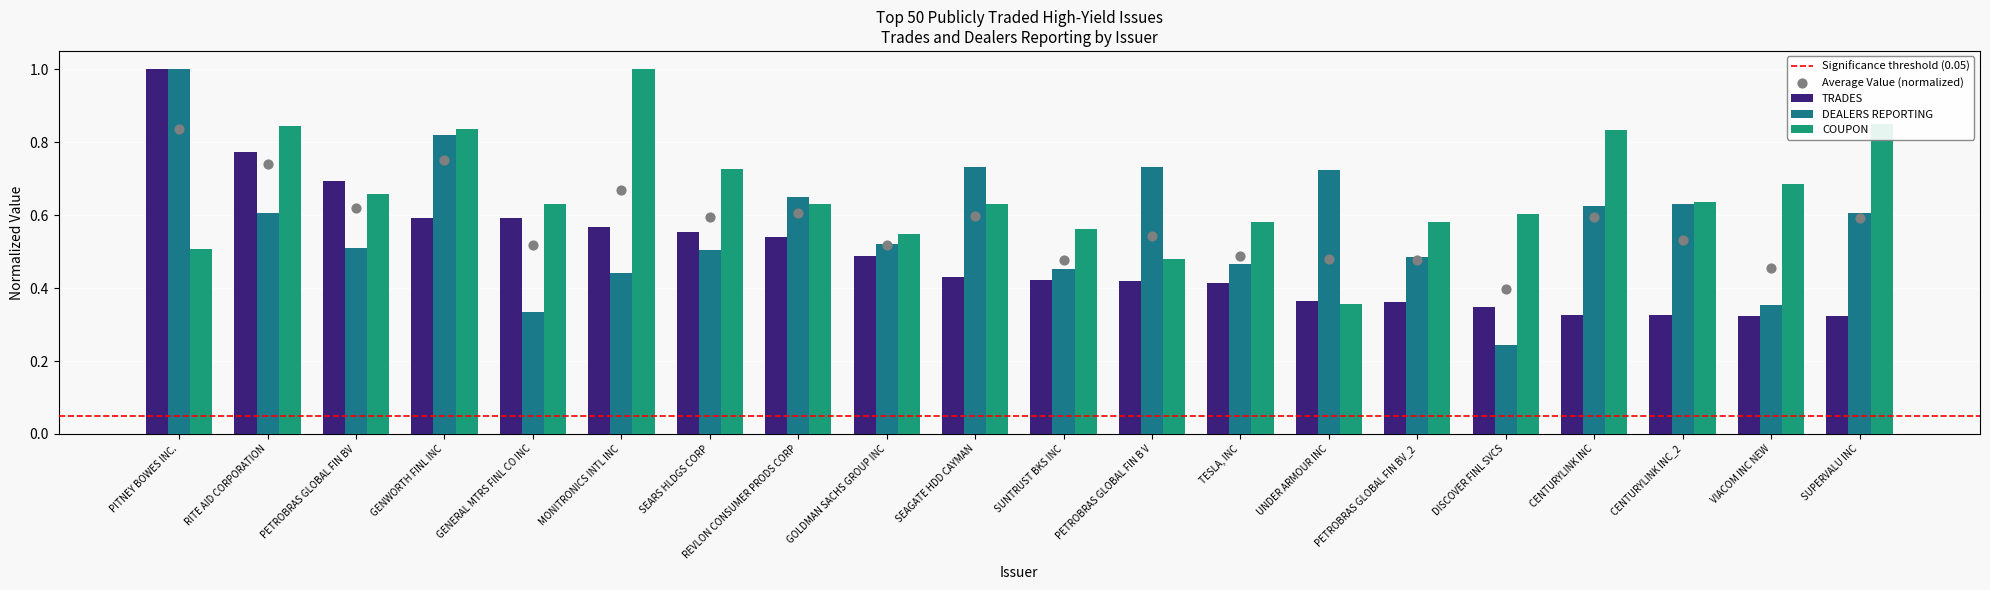

Which series has the largest Y range (max minus min)?

DEALERS REPORTING